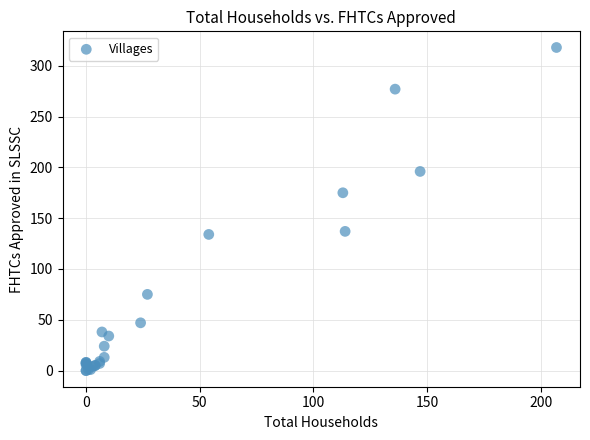

What Y value in the scatter plot is closest to 159?

175